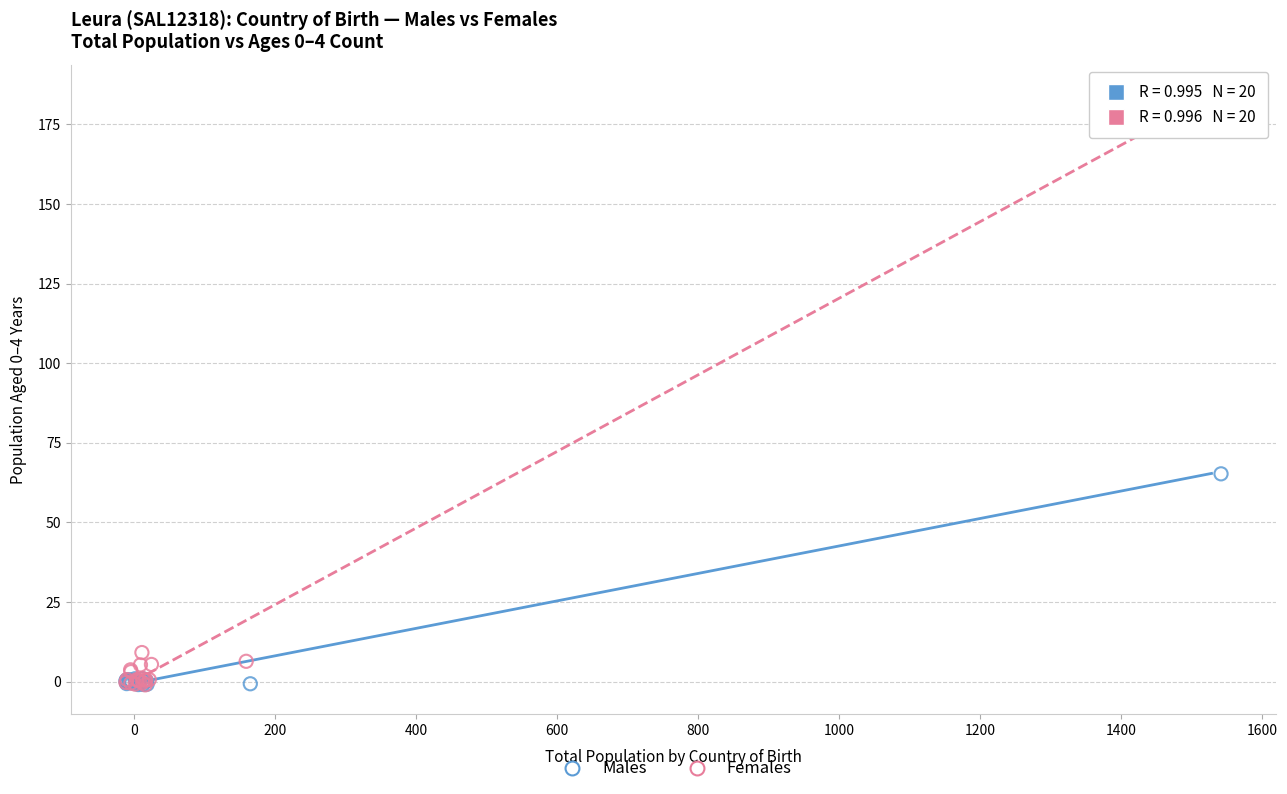

Which series reaches the maximum Y coordinate?

Females